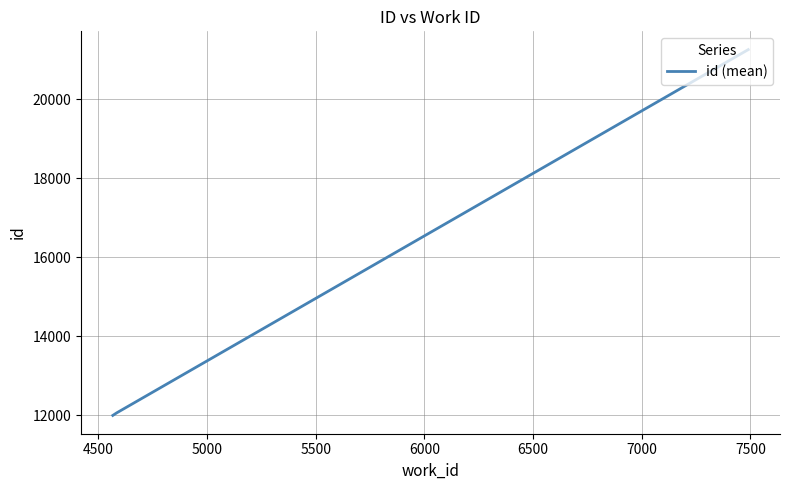

What is the greatest value displayed?

21255